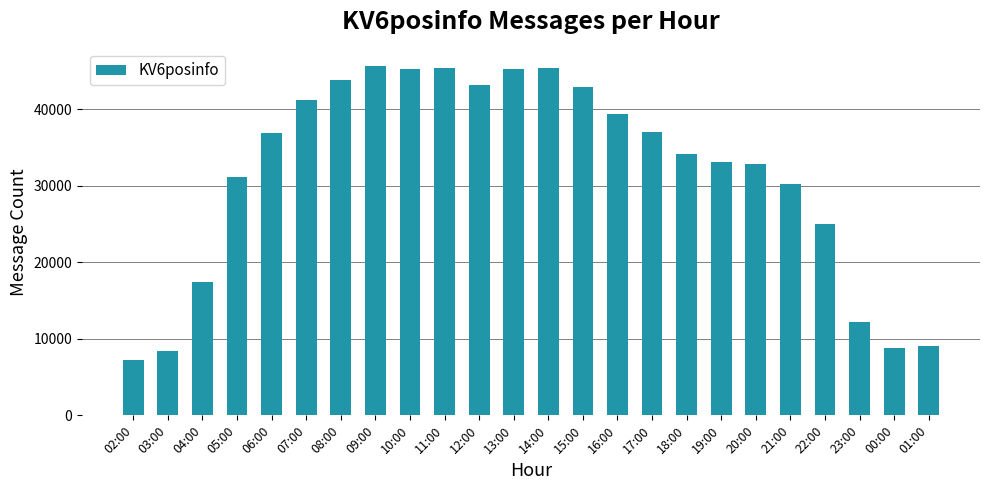

What is the value of the 11th bar from the left?

43194